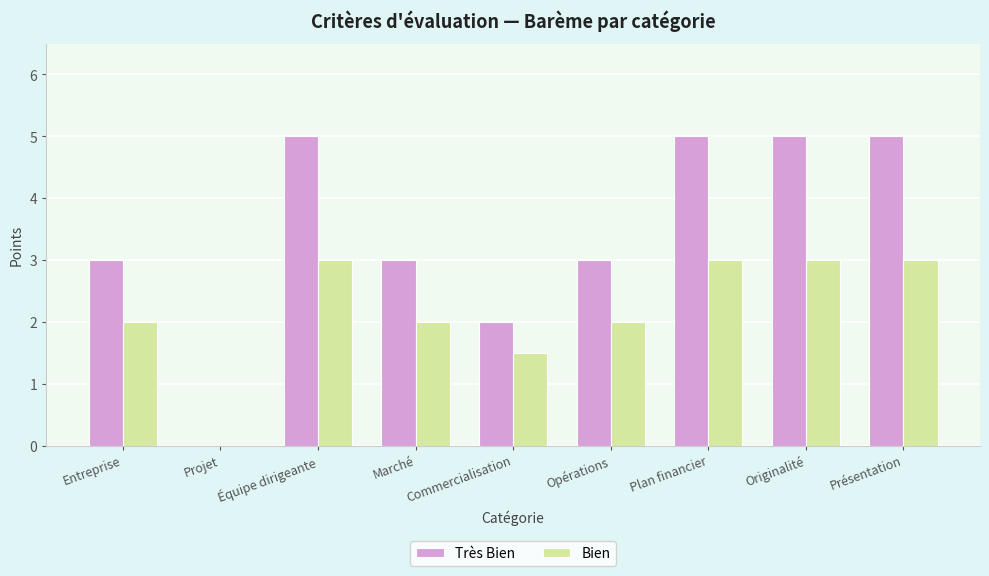

Read the Très Bien value at Commercialisation.

2.0